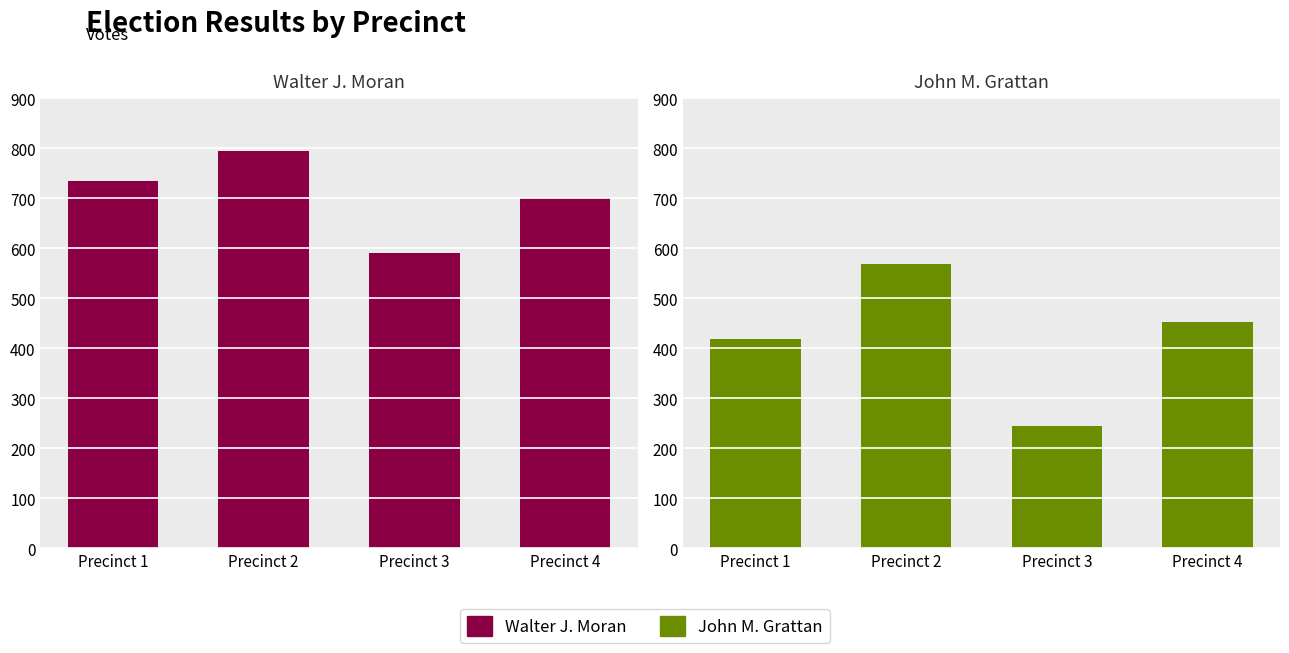

What is the difference between the second highest and minimum values in the Walter J. Moran series?

145